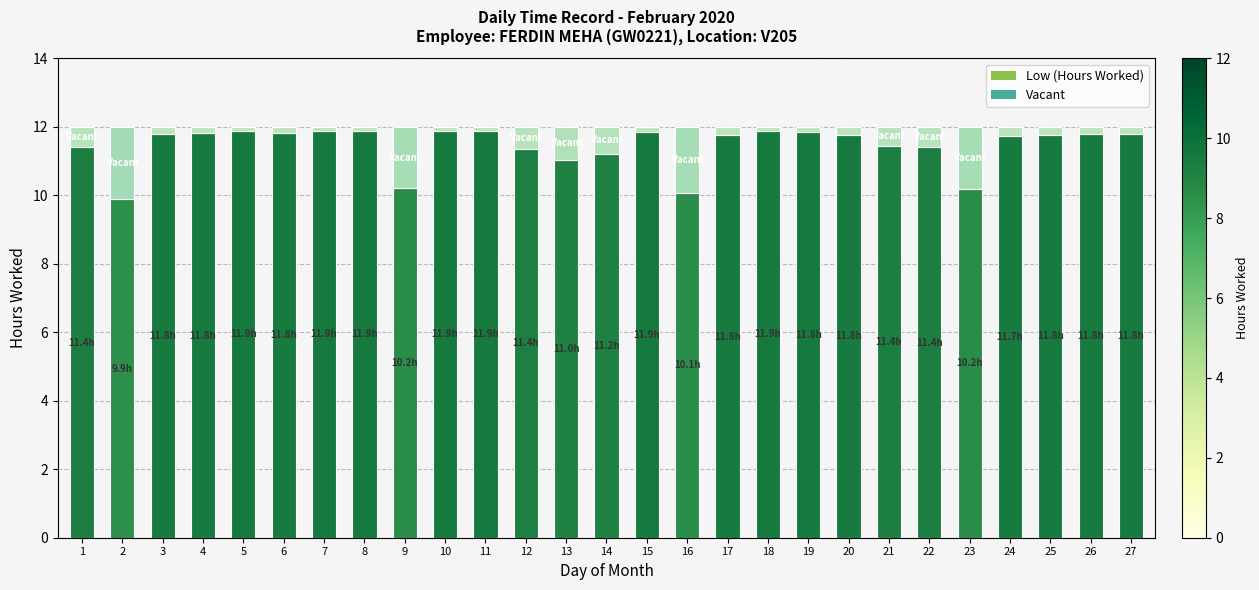

Are the bars grouped side by side (vs. stacked)?

No